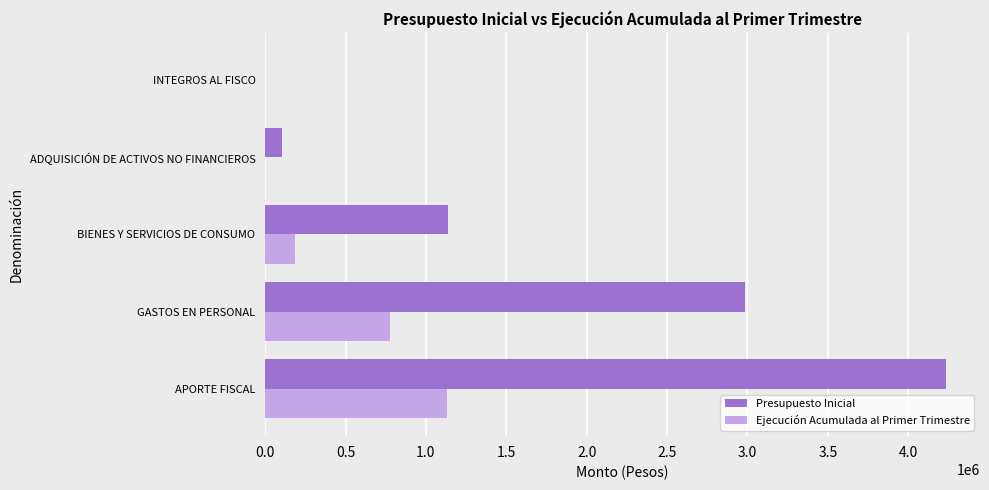

What is the sum of all Ejecución Acumulada al Primer Trimestre values?

2093090